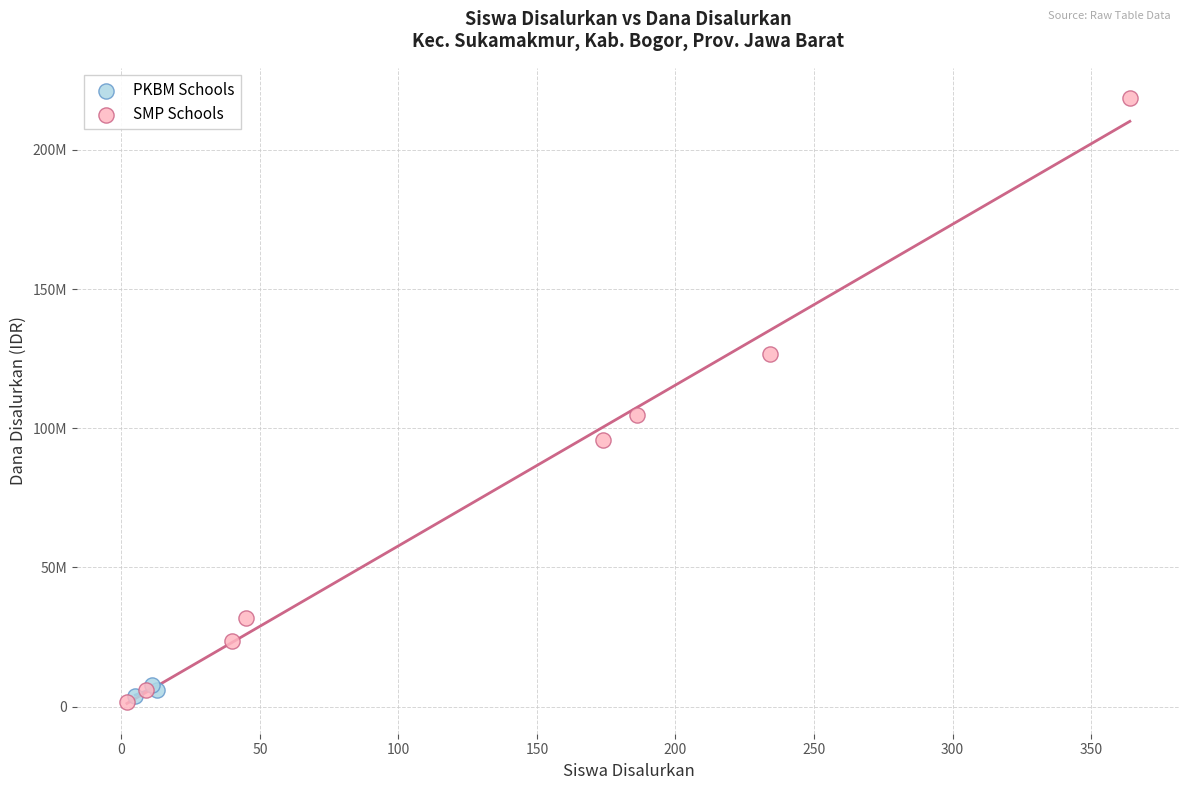

Which series reaches the minimum Y coordinate?

SMP Schools